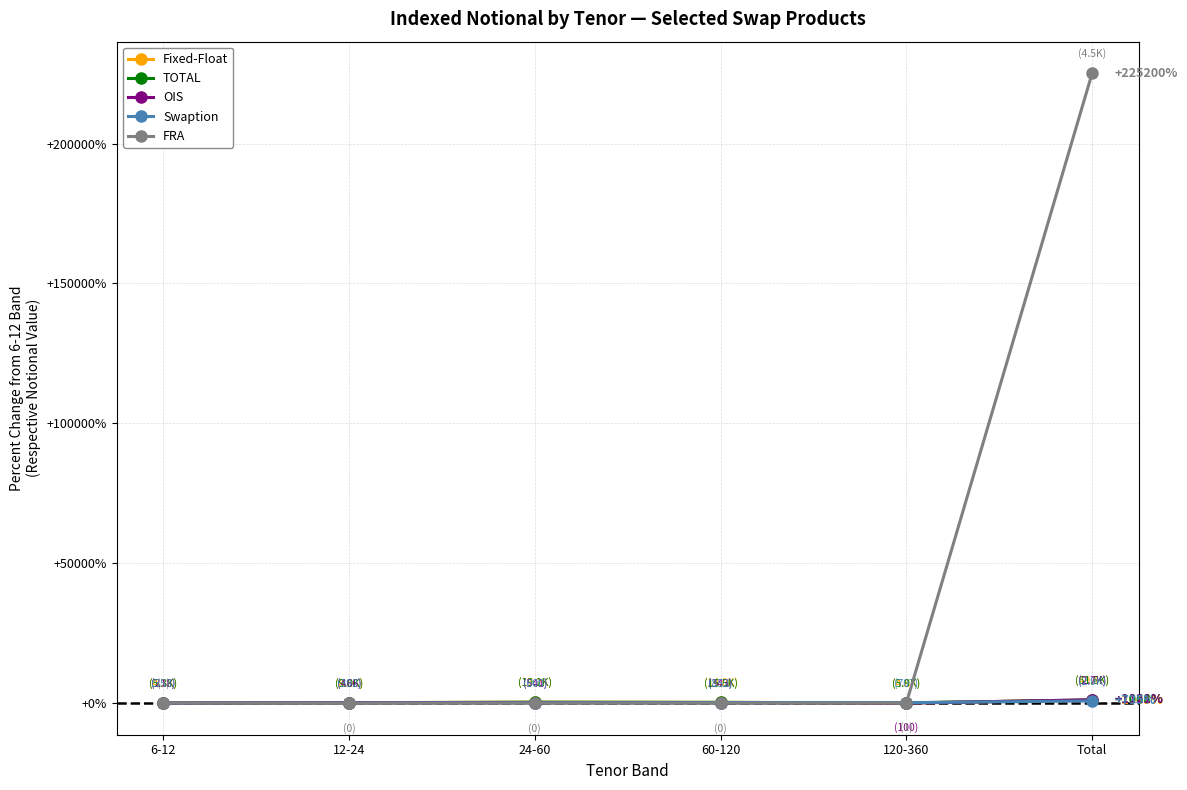

What is the label of the 1st point from the right?

Total